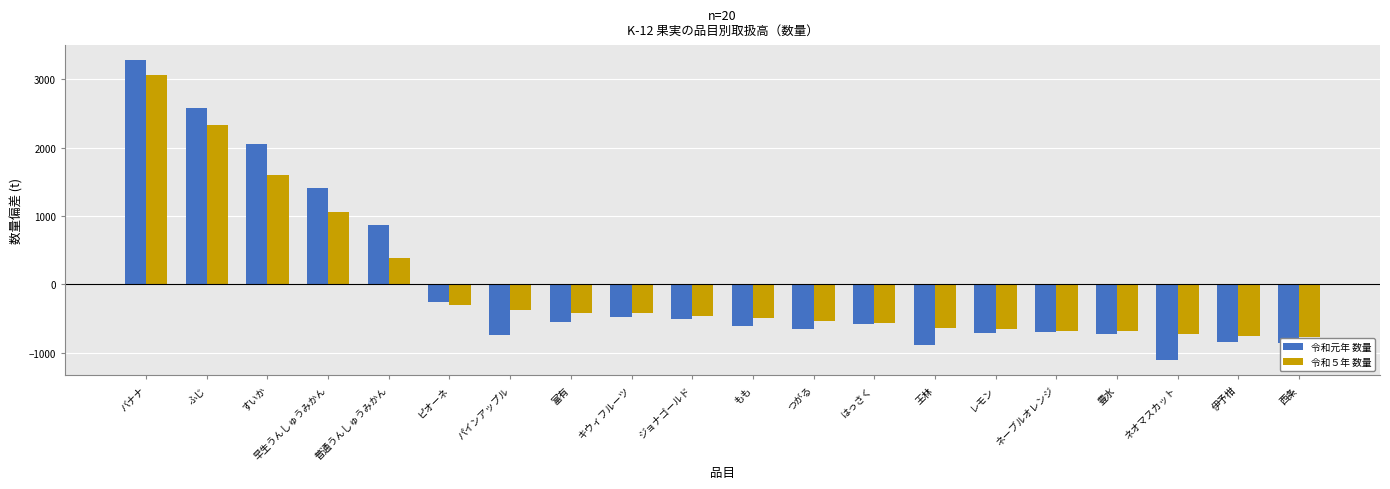

Where does the 令和元年 数量 series first go above -572?

バナナ